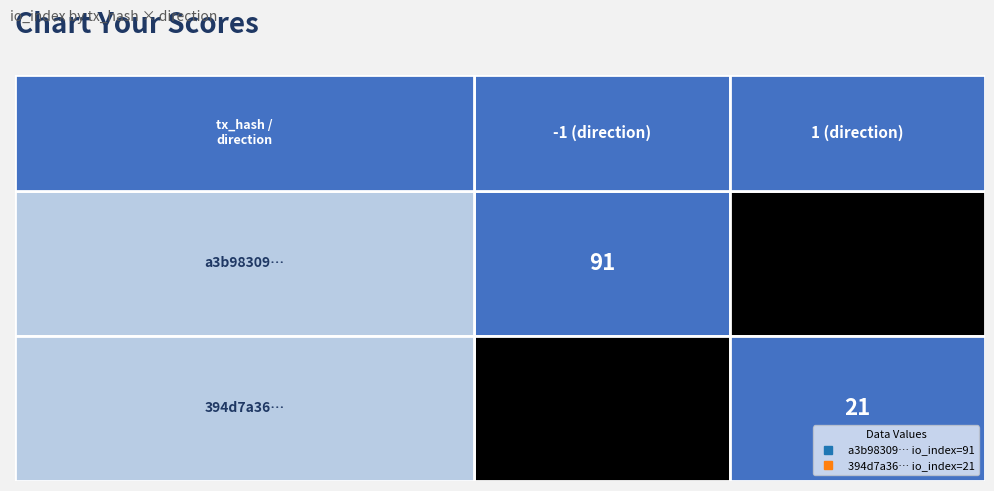

Reading left to right, what are all the values shown in this chart?

a3b98309e0761abd41c267f614b72d509f11c1c: 0=-1	1=91
394d7a36d64e71f679c38040e6f3bad0130e160: 0=1	1=21